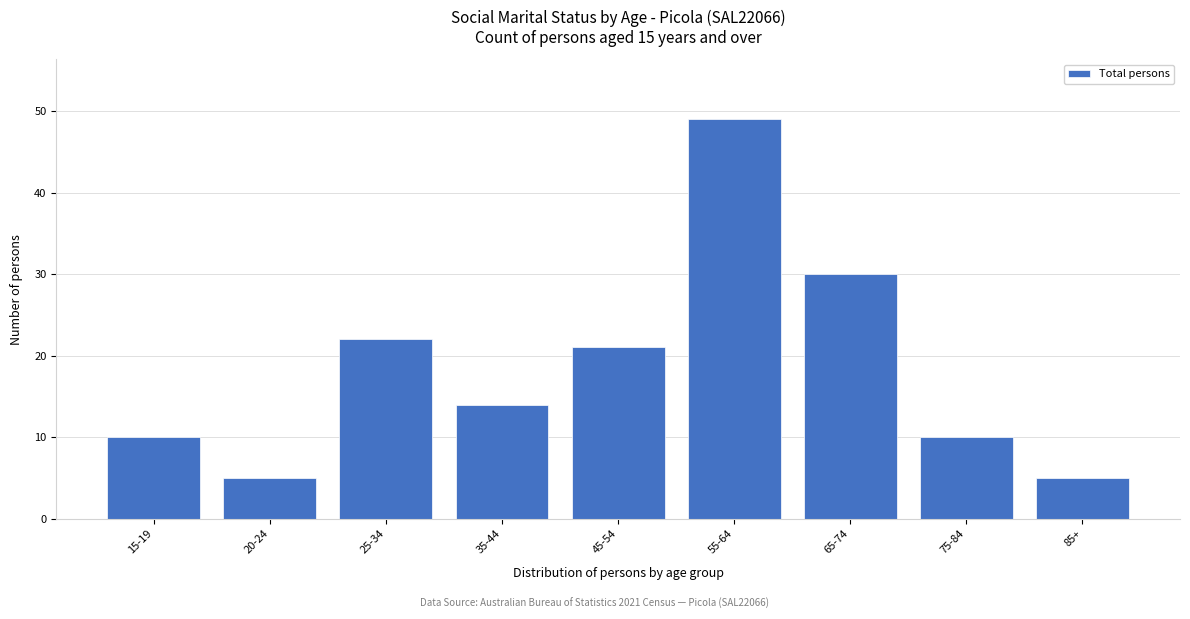

Reading left to right, list all the values displayed in this chart.

10	5	22	14	21	49	30	10	5